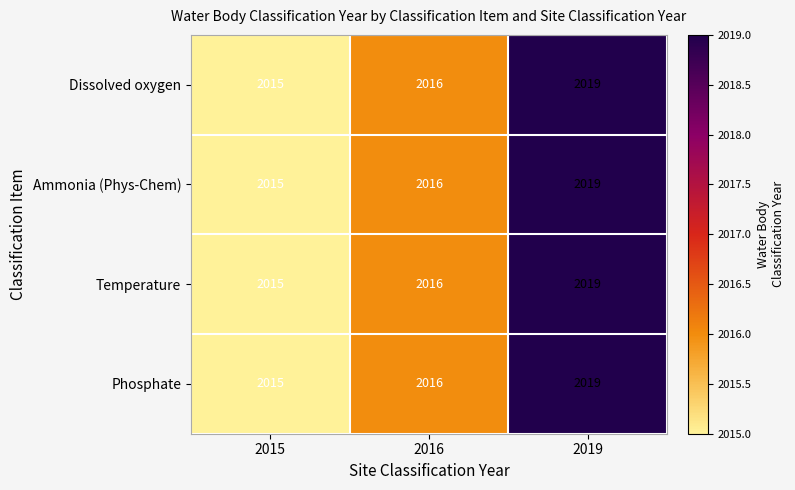

At which category is the sum across all series the highest?

2019